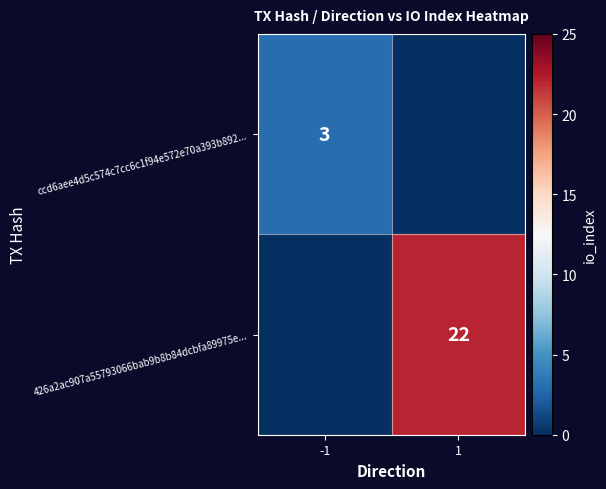

Which category has the highest value across all series?

1